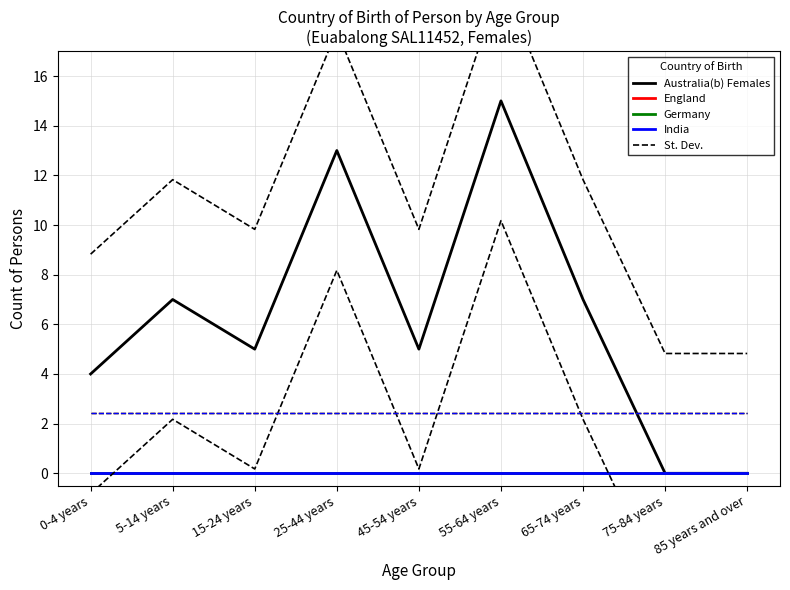

True or false: England and St. Dev. cross at least once.

False